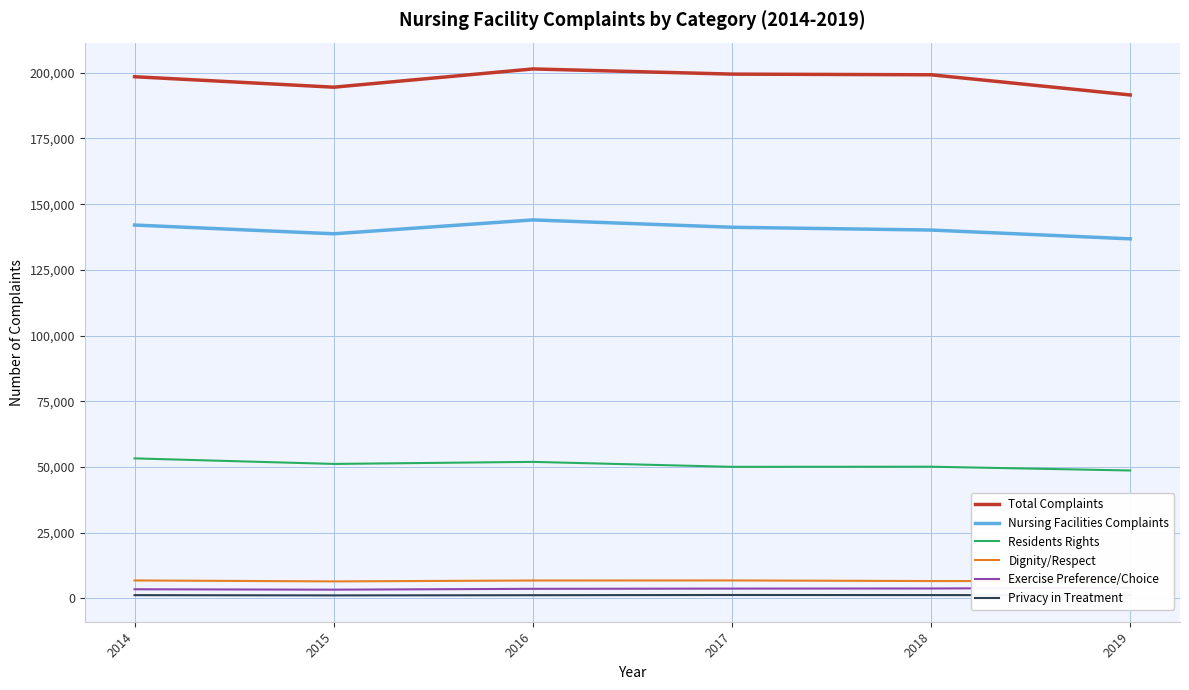

True or false: Exercise Preference/Choice and Total Complaints intersect in this chart.

False